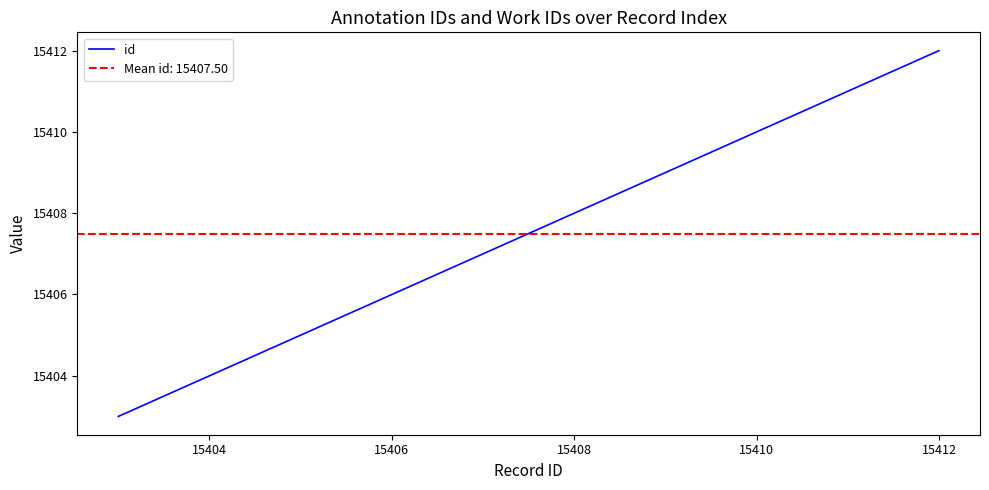

How many data points does each series have?

10